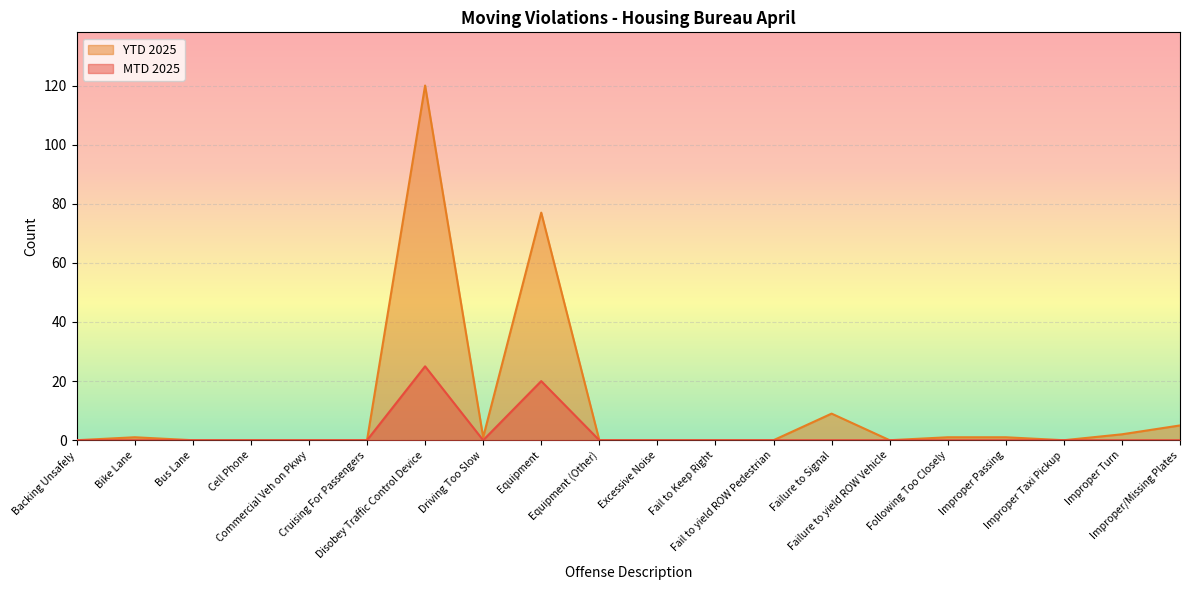

True or false: MTD 2025 and YTD 2025 cross at least once.

False